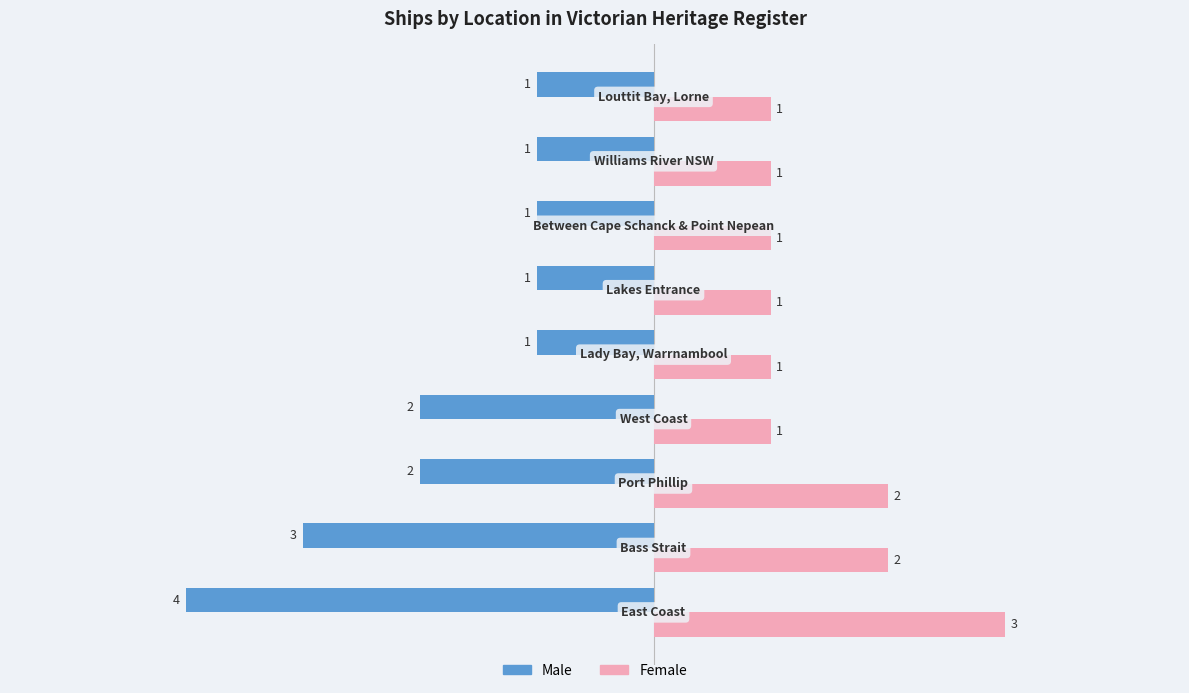

How many Female values are between 1 and 2?

8